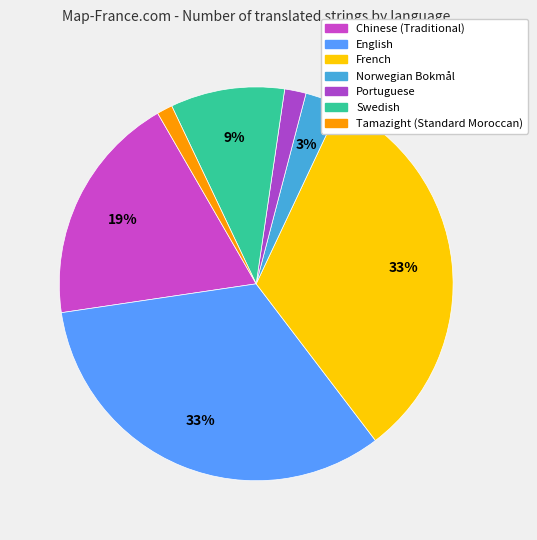

How many segments does this pie chart have?

7